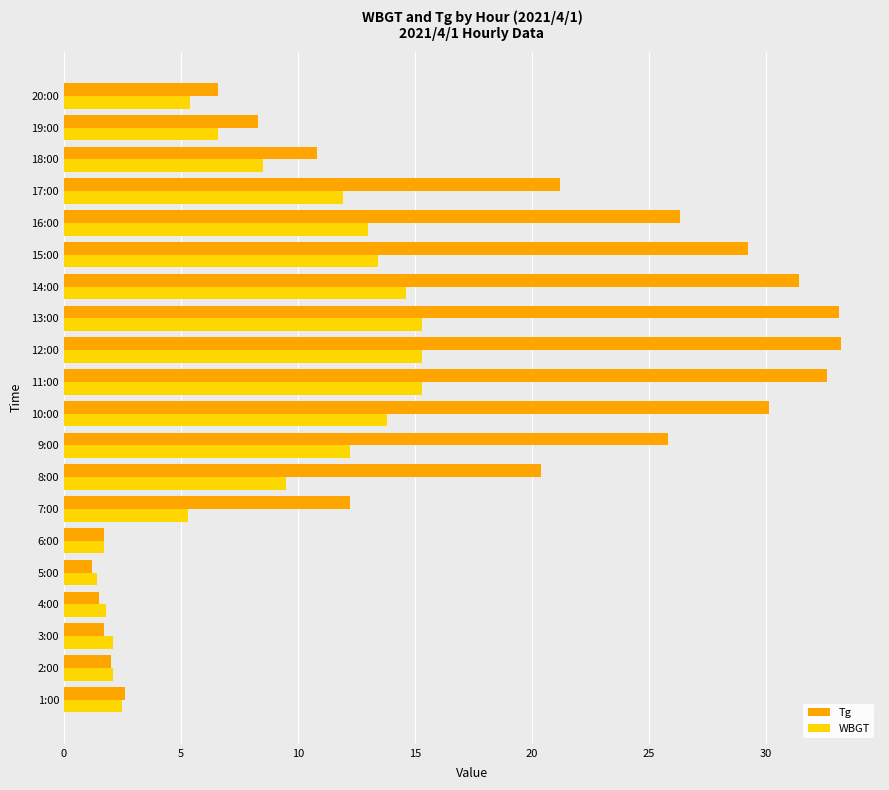

What is the difference between the maximum and minimum values in the WBGT series?

13.9